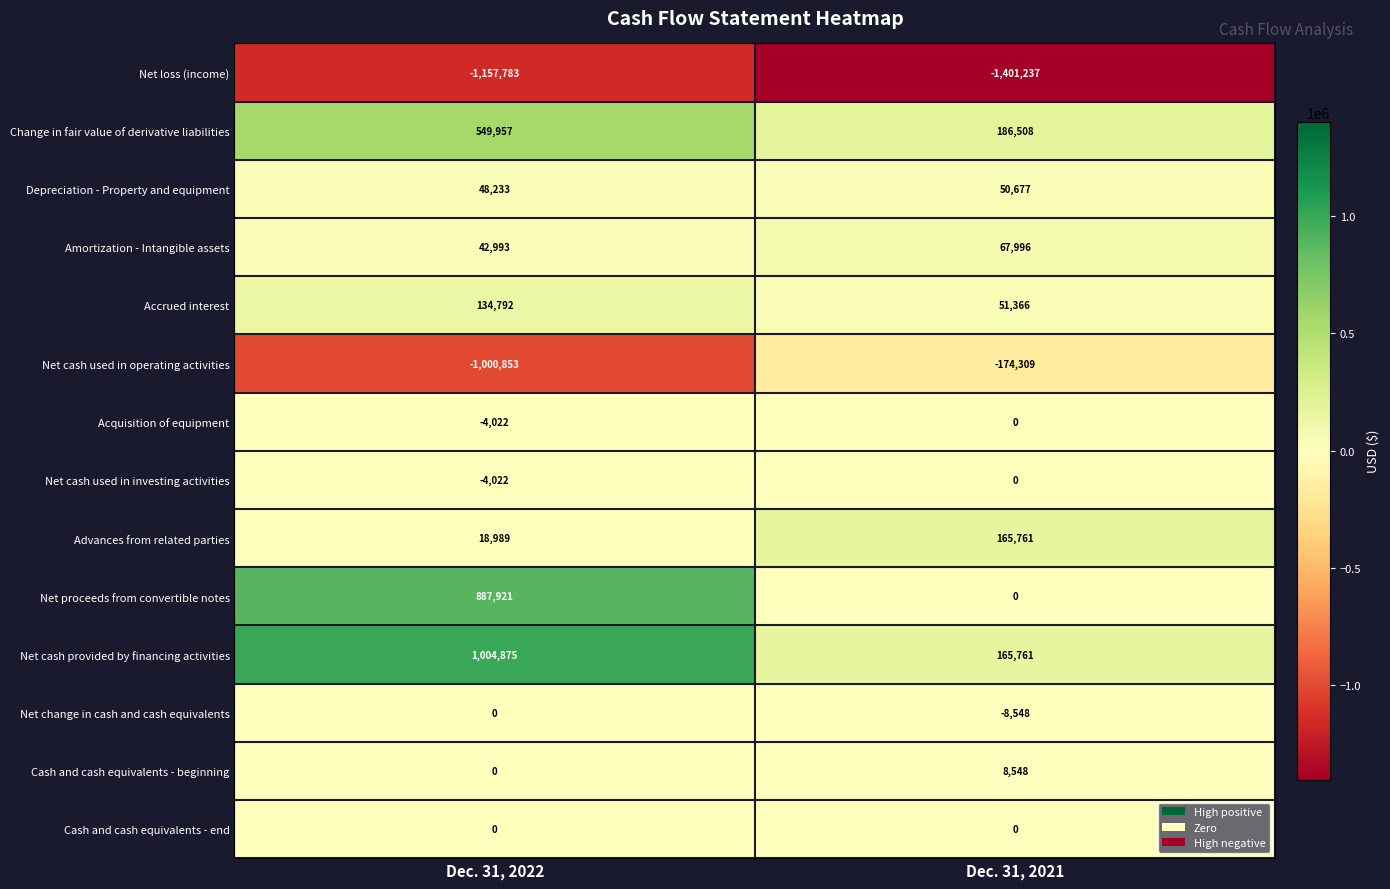

At which category is the sum across all series the highest?

Dec. 31, 2022